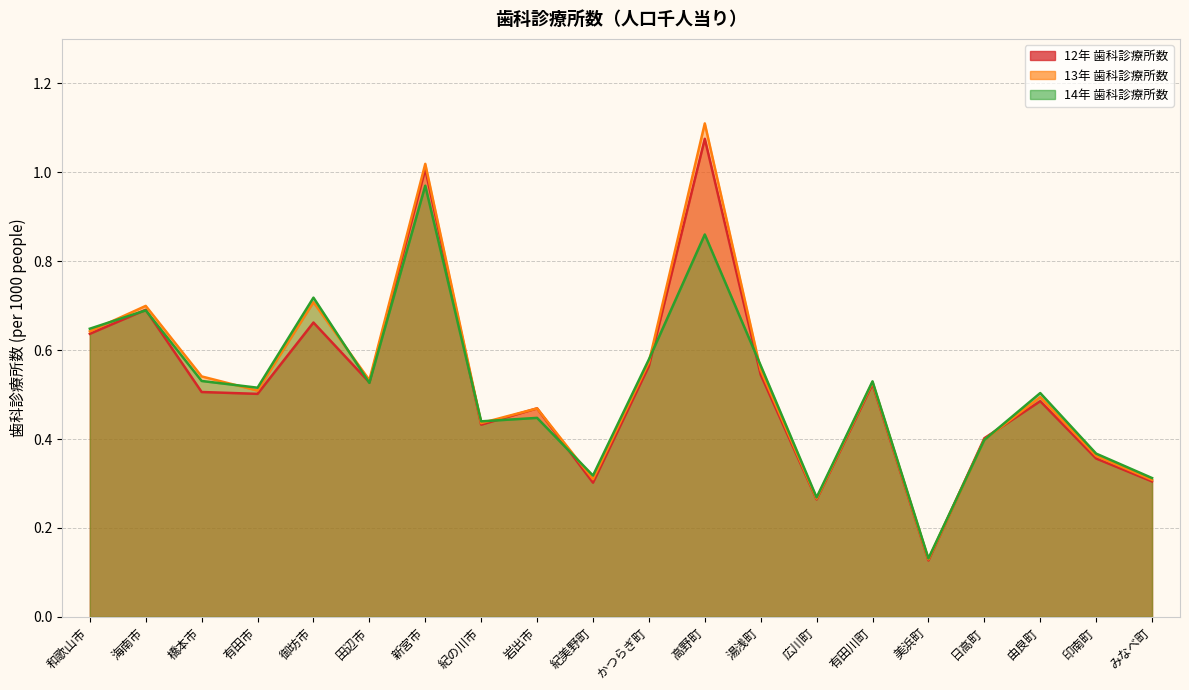

Is it true that 13年 歯科診療所数 equals 0.7 at 海南市?

True